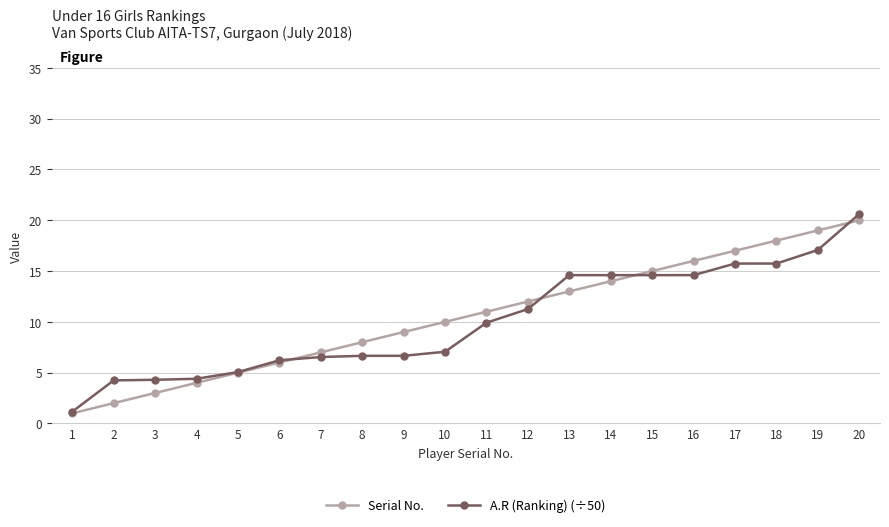

How many categories are shown in the chart?

20